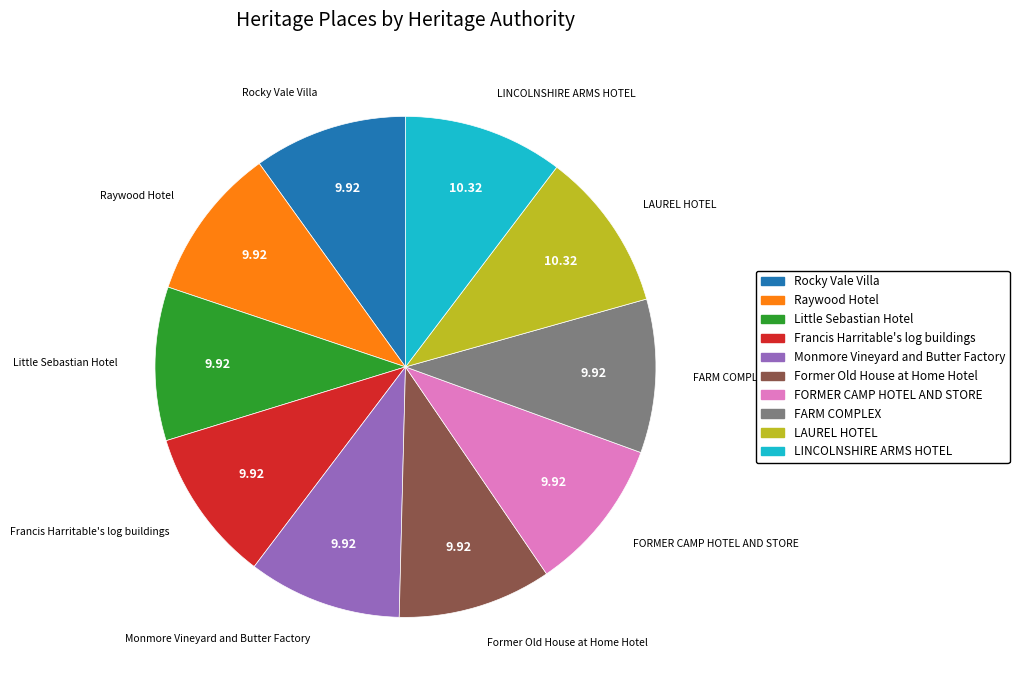

Is Francis Harritable's log buildings the majority of the pie?

No